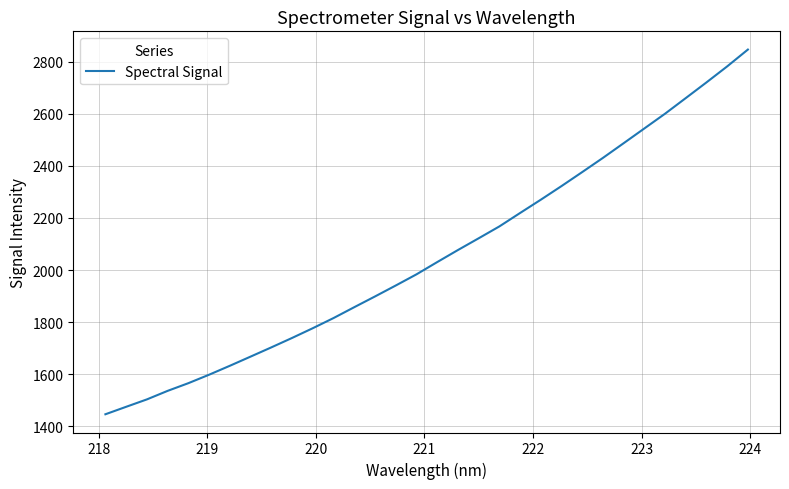

What is the greatest value displayed?

2846.6